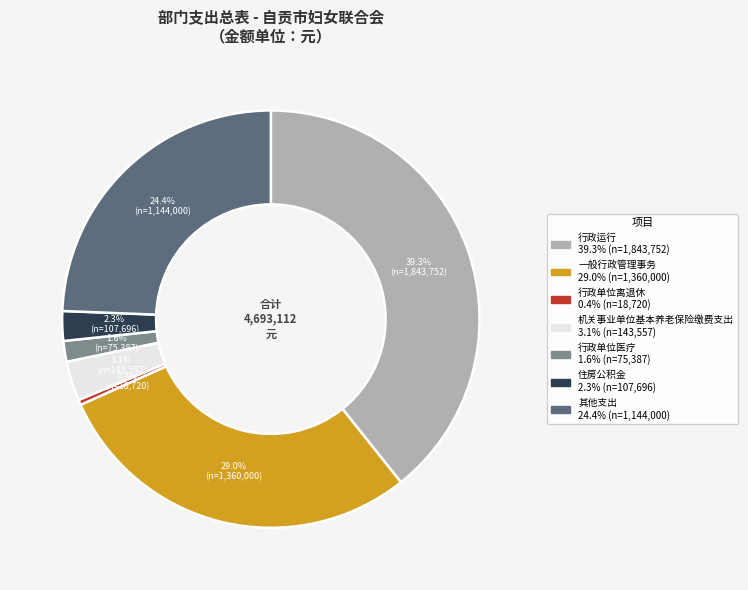

Is it true that 行政单位离退休 is 0% of the pie?

True